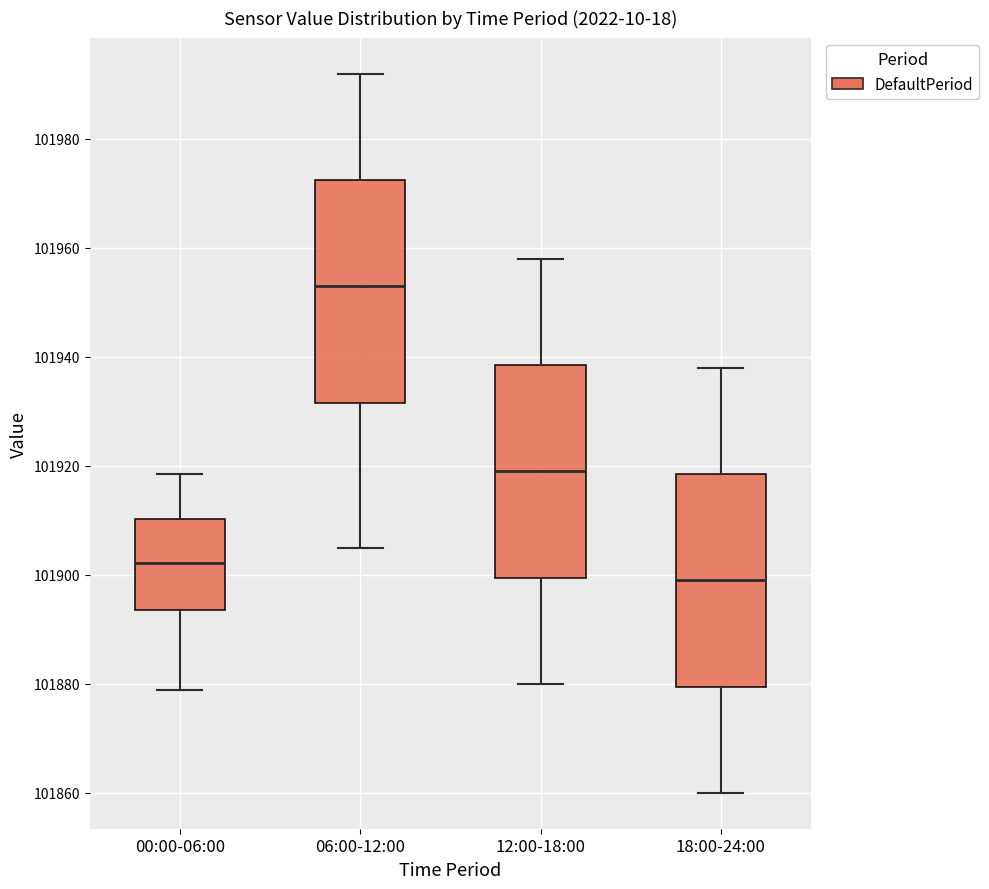

Reading left to right, transcribe this box plot: for each box, give where its median line is, the range the box spans, and where its two whiskers end, as read against the y-axis. The values are not printed on the chart, so give them approximately, as read against the axis.

00:00-06:00: median 101902, box 101894 to 101910, whiskers 101878 to 101918
06:00-12:00: median 101954, box 101932 to 101972, whiskers 101906 to 101992
12:00-18:00: median 101920, box 101900 to 101938, whiskers 101880 to 101958
18:00-24:00: median 101900, box 101880 to 101918, whiskers 101860 to 101938